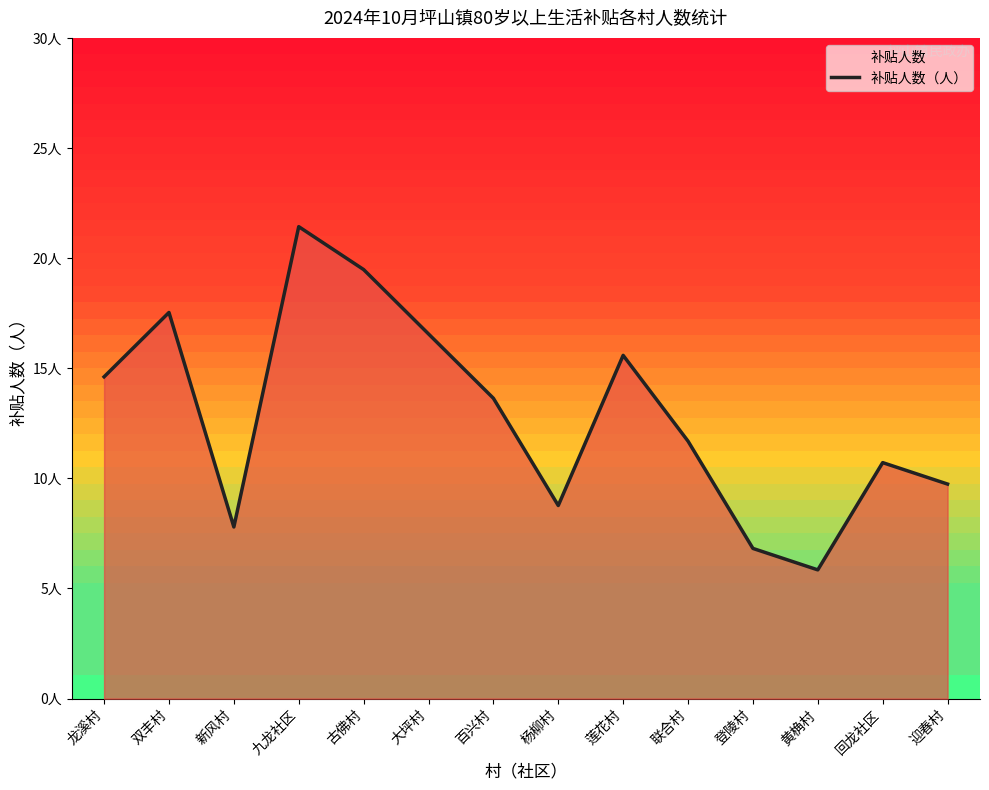

Does the chart have visible grid lines?

No